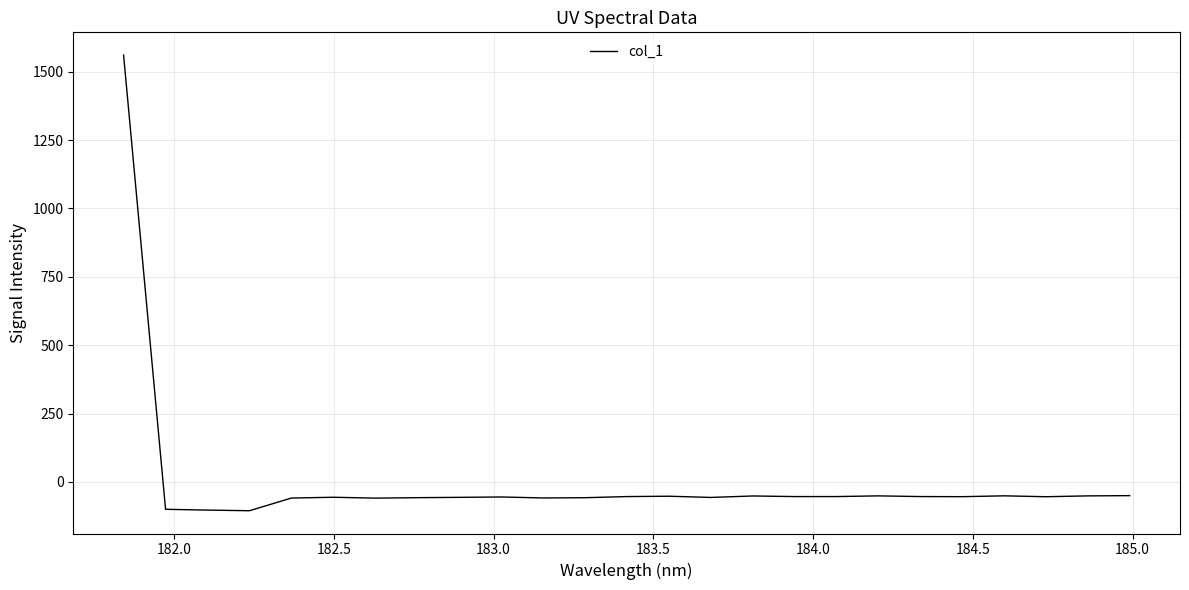

What is the difference between the maximum and minimum values?

1666.5